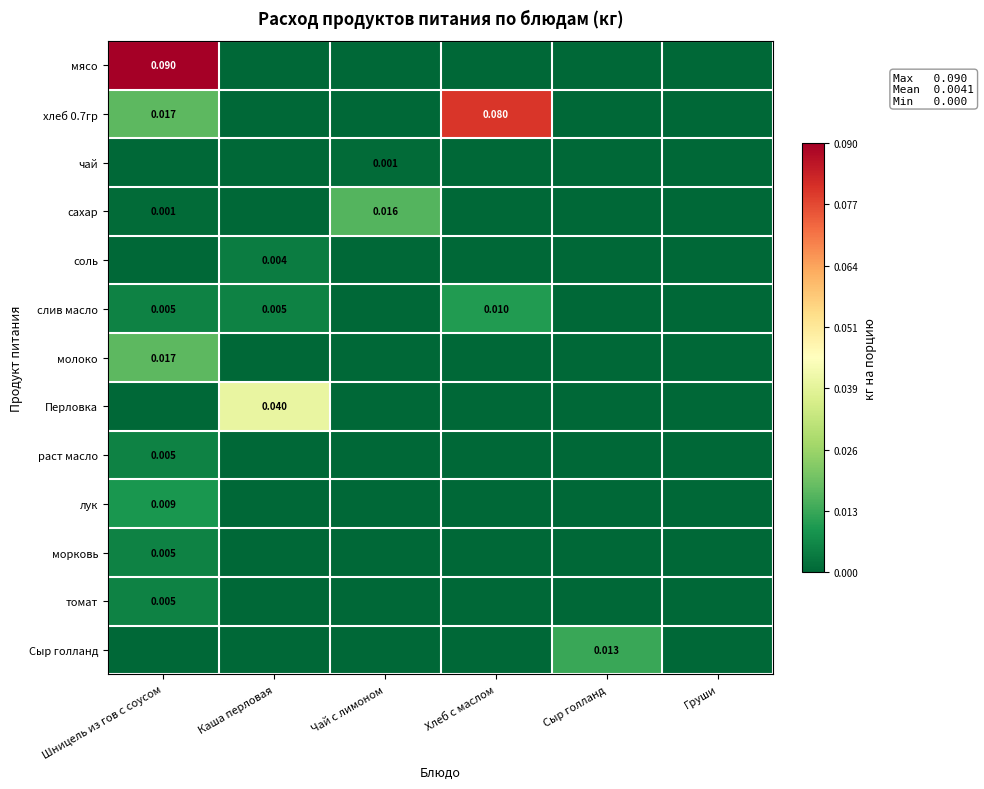

How many data points in мясо are above 0?

1